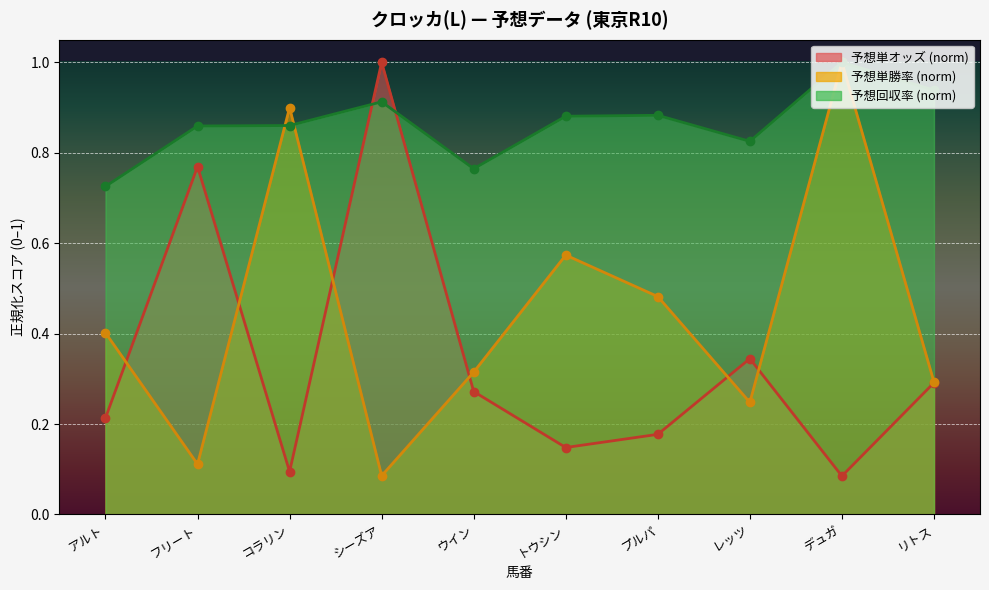

At アルト, list the series in order from largest to smallest.

予想回収率 (norm), 予想単勝率 (norm), 予想単オッズ (norm)